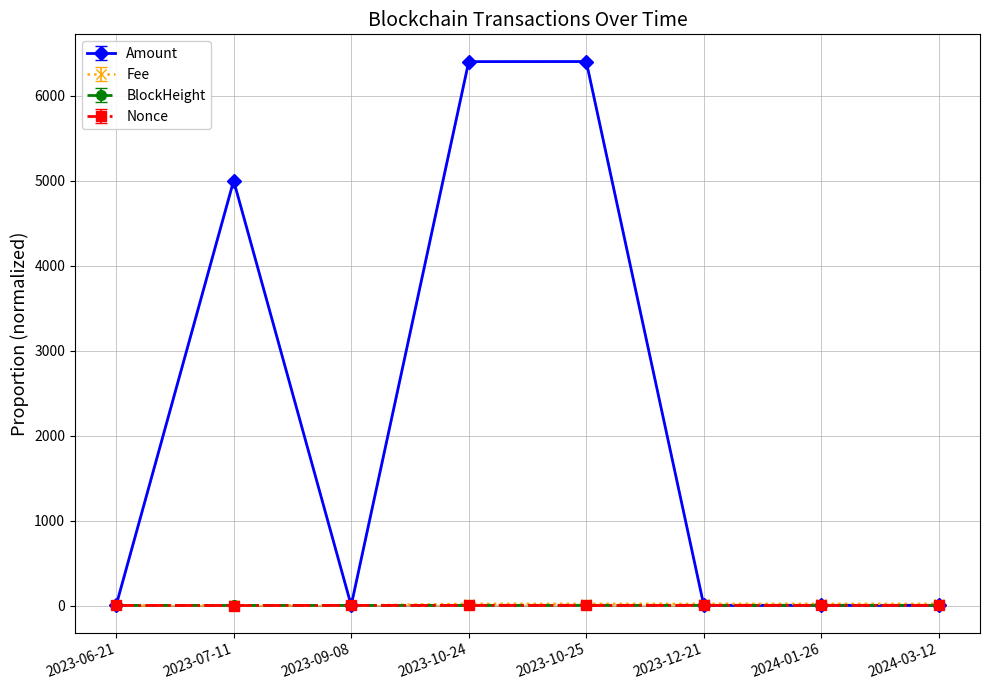

What is the label of the 8th point from the right?

2023-06-21